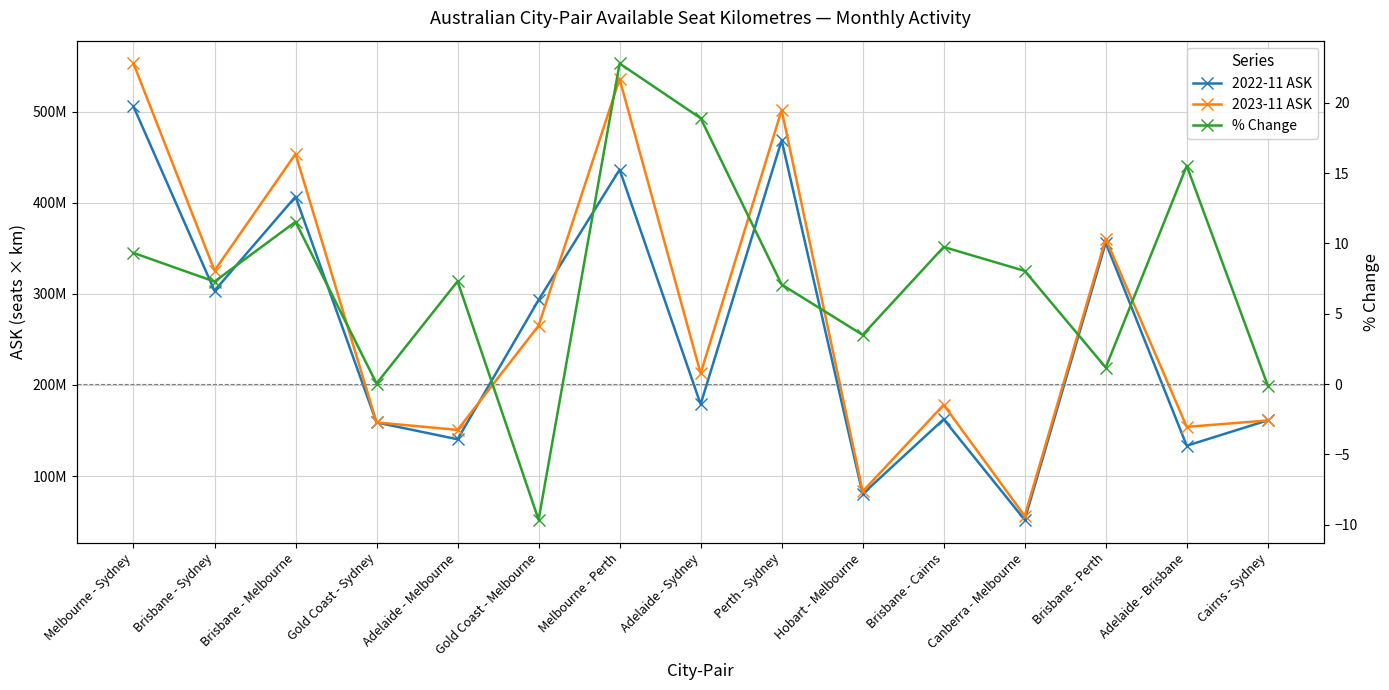

True or false: 2022-11 ASK and % Change cross at least once.

False